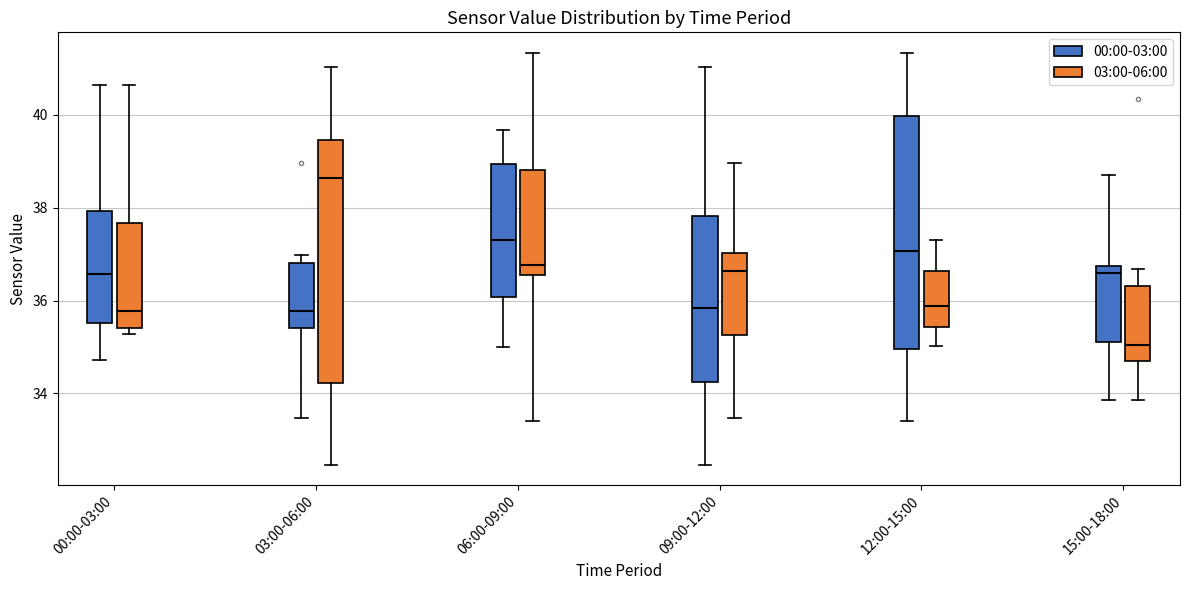

Reading left to right, read every box against the y-axis: the position of its median line, the range the box covers, and the ends of its whiskers. The values are not printed on the chart, so give them approximately, as read against the axis.

00:00-03:00 (00:00-03:00): median 36.6, box 35.6 to 38.0, whiskers 34.8 to 40.6
00:00-03:00 (03:00-06:00): median 35.8, box 35.4 to 37.6, whiskers 35.2 to 40.6
03:00-06:00 (00:00-03:00): median 35.8, box 35.4 to 36.8, whiskers 33.4 to 37.0
03:00-06:00 (03:00-06:00): median 38.6, box 34.2 to 39.4, whiskers 32.4 to 41.0
06:00-09:00 (00:00-03:00): median 37.4, box 36.0 to 39.0, whiskers 35.0 to 39.6
06:00-09:00 (03:00-06:00): median 36.8, box 36.6 to 38.8, whiskers 33.4 to 41.4
09:00-12:00 (00:00-03:00): median 35.8, box 34.2 to 37.8, whiskers 32.4 to 41.0
09:00-12:00 (03:00-06:00): median 36.6, box 35.2 to 37.0, whiskers 33.4 to 39.0
12:00-15:00 (00:00-03:00): median 37.0, box 35.0 to 40.0, whiskers 33.4 to 41.4
12:00-15:00 (03:00-06:00): median 35.8, box 35.4 to 36.6, whiskers 35.0 to 37.4
15:00-18:00 (00:00-03:00): median 36.6, box 35.2 to 36.8, whiskers 33.8 to 38.8
15:00-18:00 (03:00-06:00): median 35.0, box 34.6 to 36.4, whiskers 33.8 to 36.6